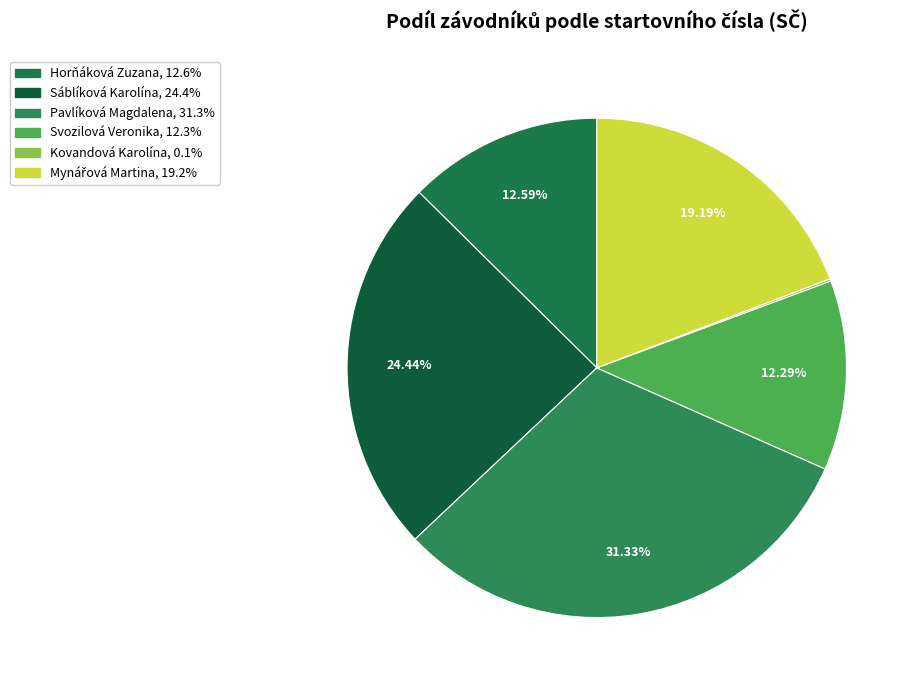

Is it true that Pavlíková Magdalena is 31% of the pie?

True